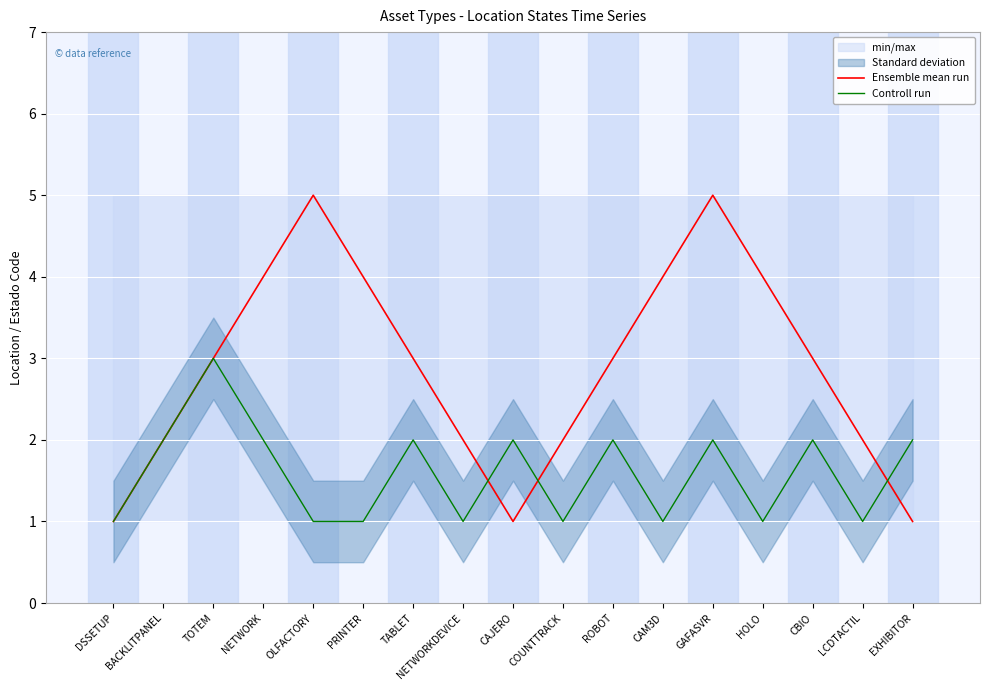

How many intersections are there between Ensemble mean run and Controll run?

3